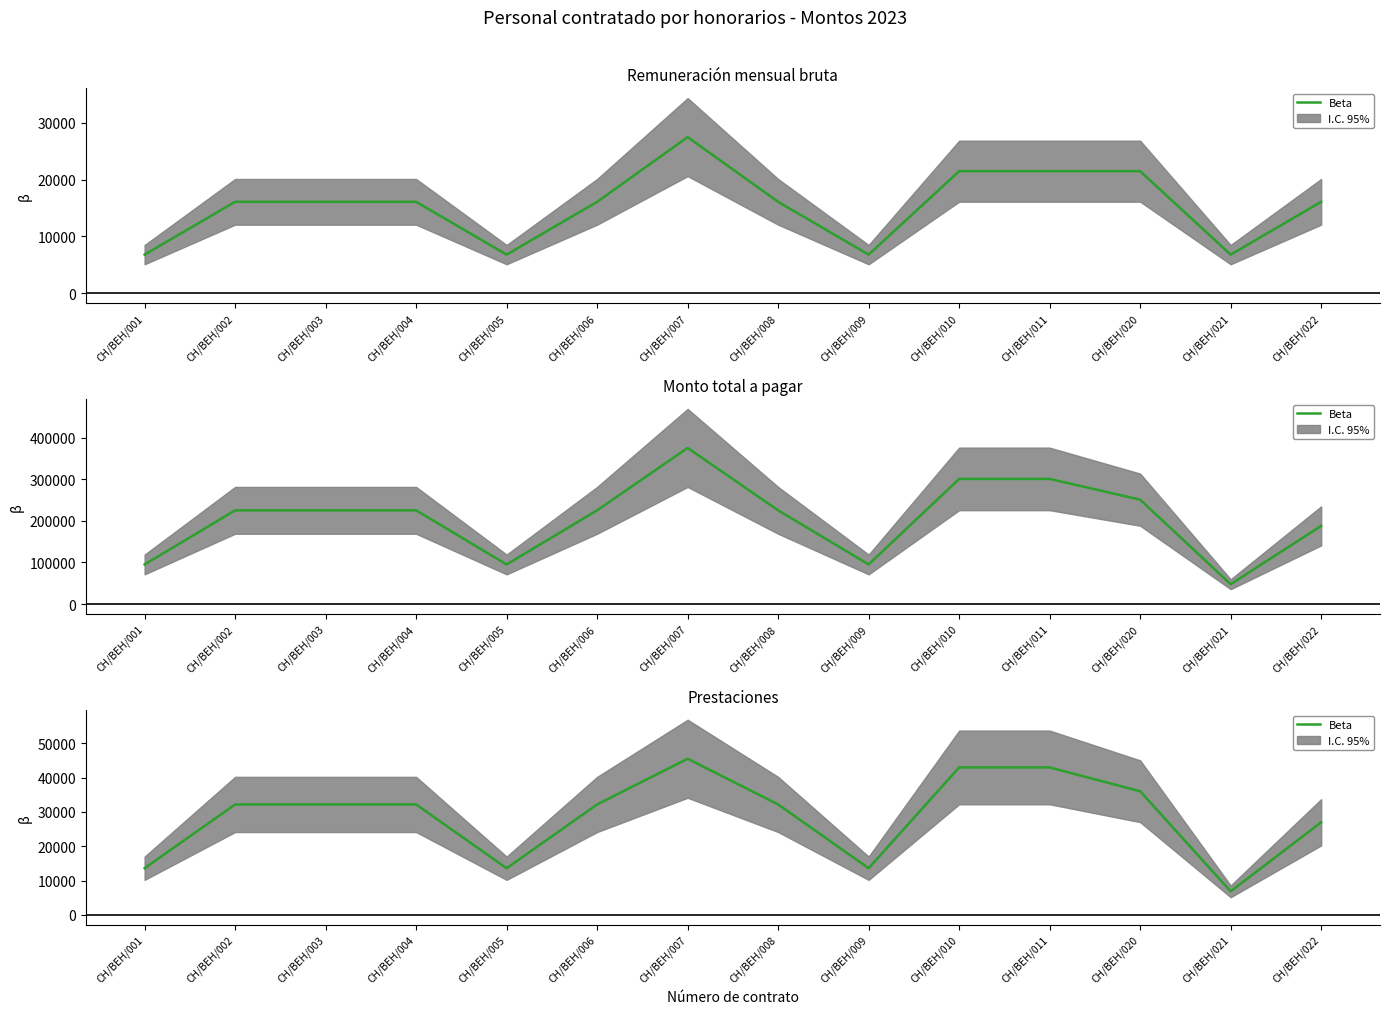

How many interior local valleys (lower than both neighbors) does the data have?

3